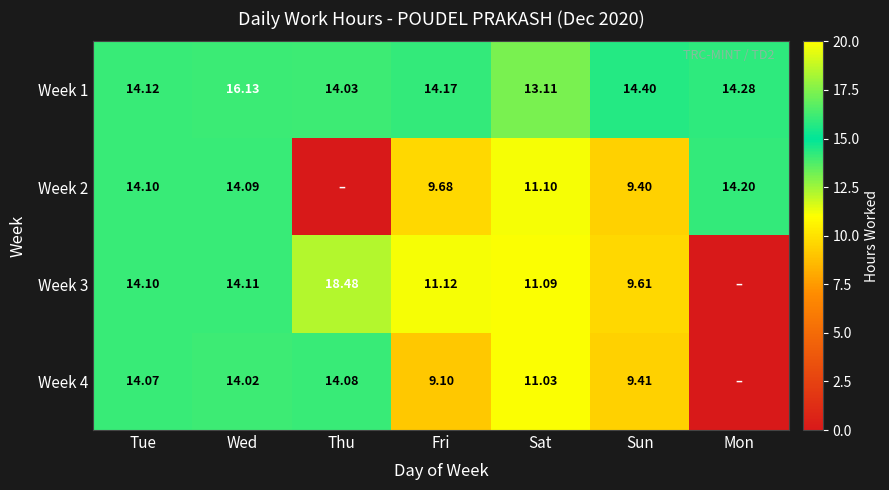

Is the value of Week 3 at Sun greater than the value of Week 4 at Wed?

No